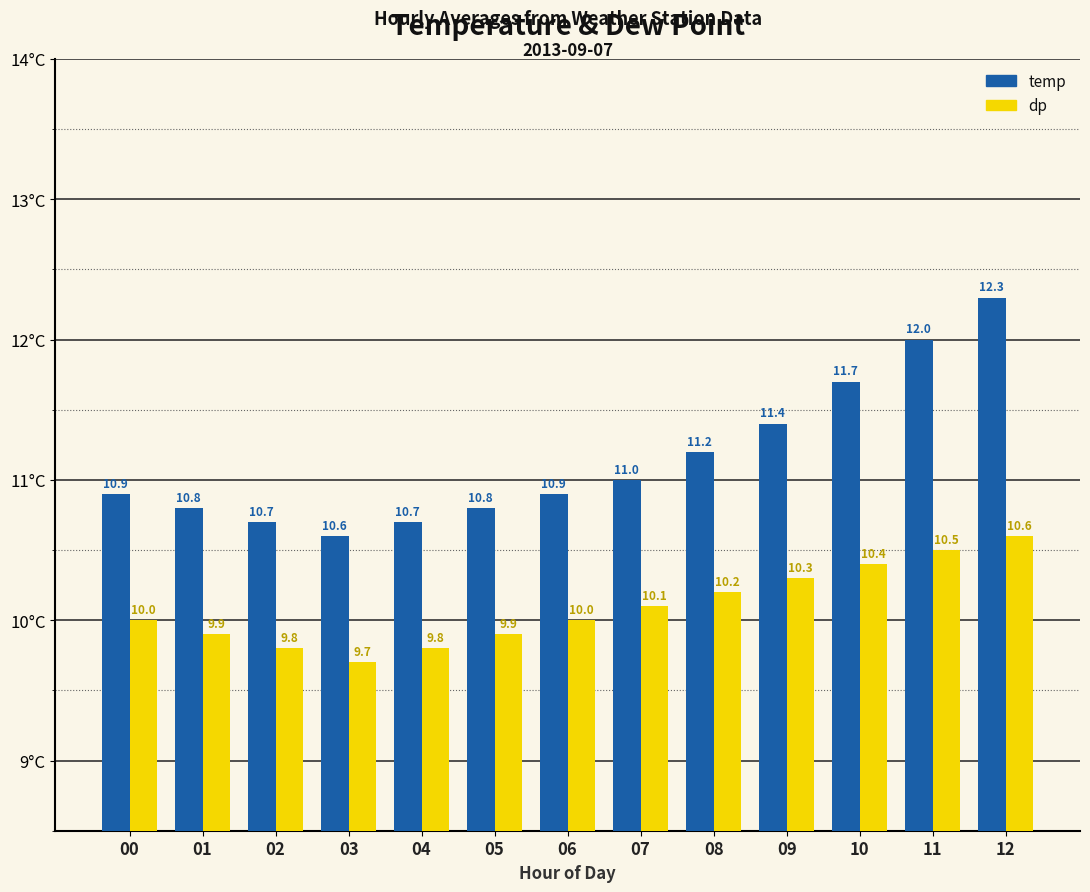

Which label corresponds to the largest value in the chart?

12